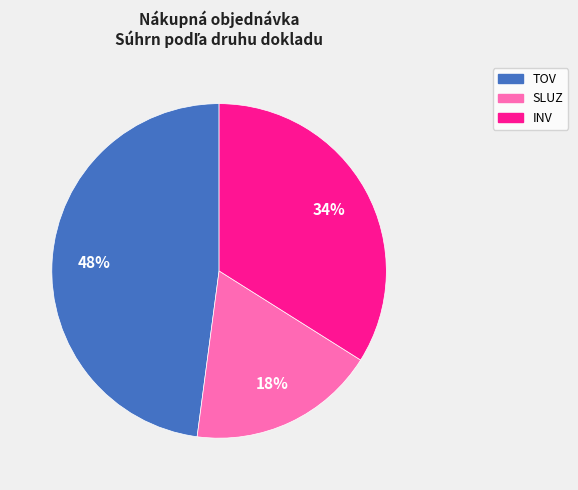

To the nearest percent, what is the difference between the largest and smallest slice percentages?

30%